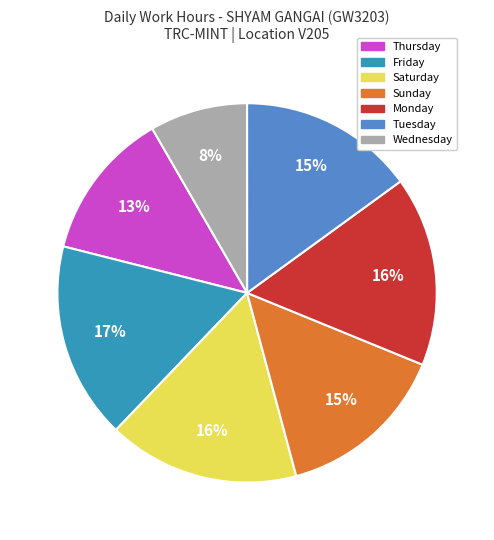

How many slices are in this pie chart?

7